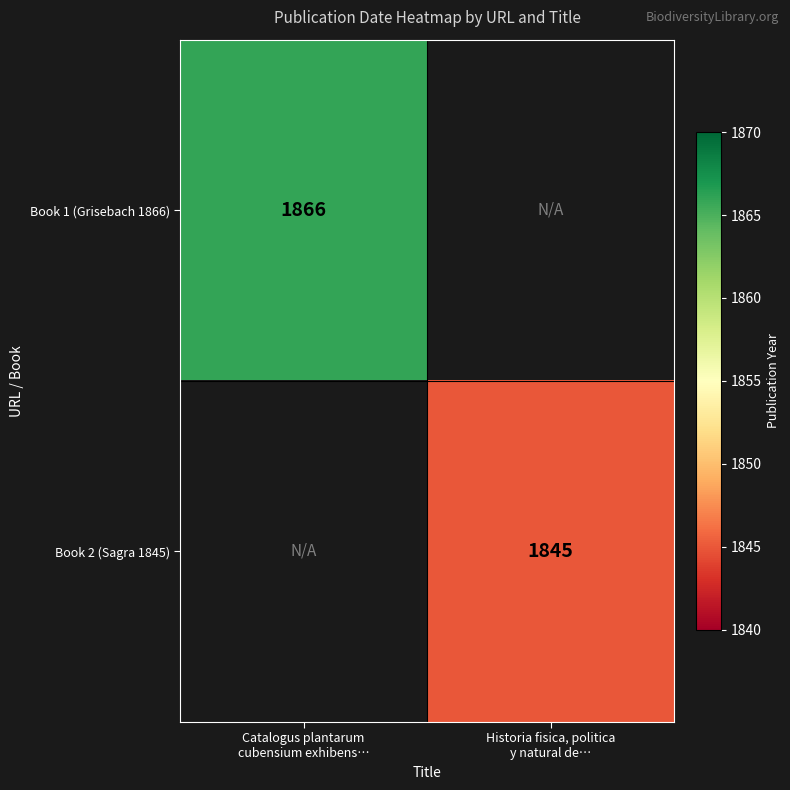

What is the maximum value shown in the chart?

1866.0